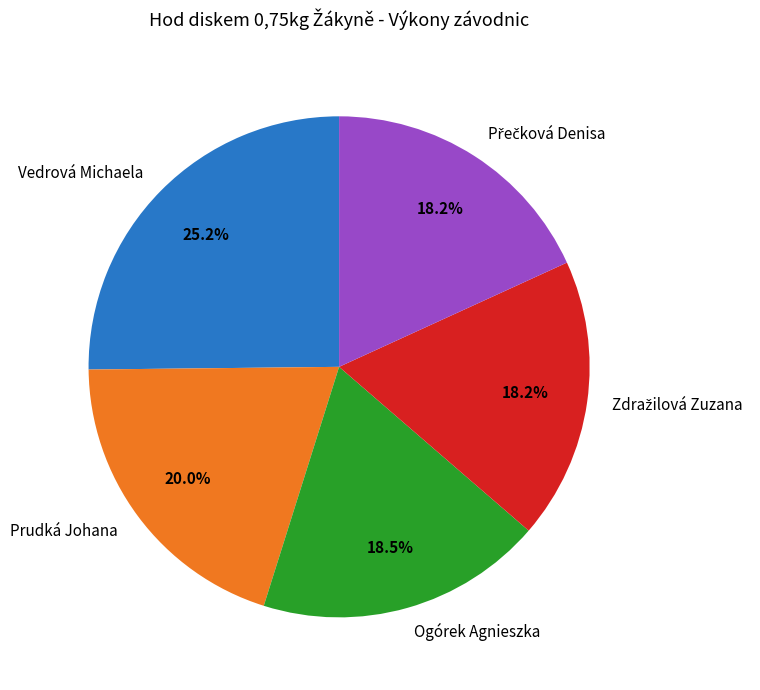

True or false: Prudká Johana accounts for 20% of the total.

True